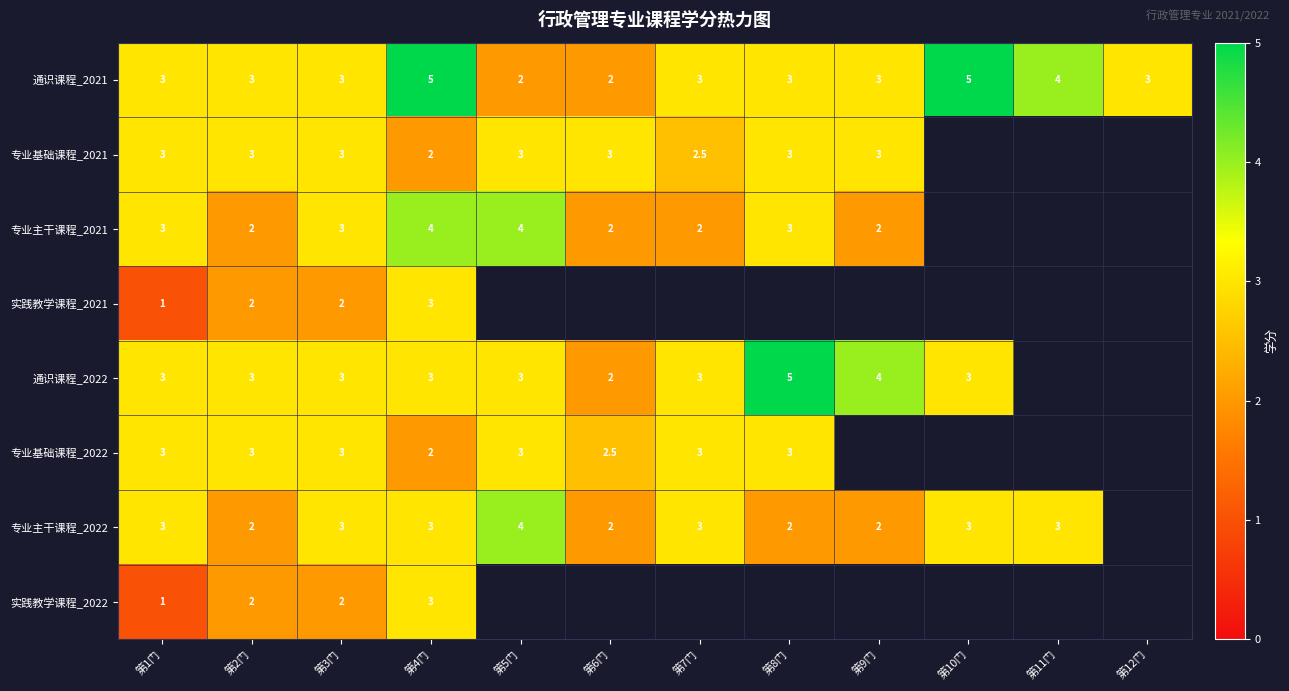

The 通识课程_2022 series shows 0.8 at 第9门. True or false?

False